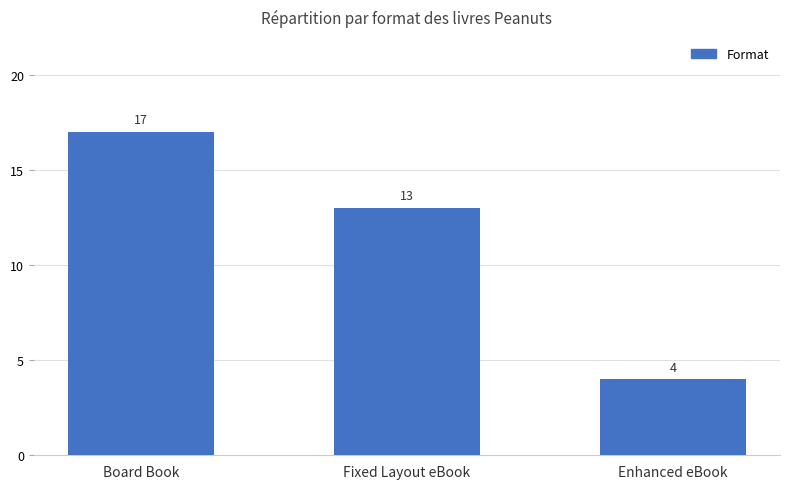

How many series are shown in this chart?

1